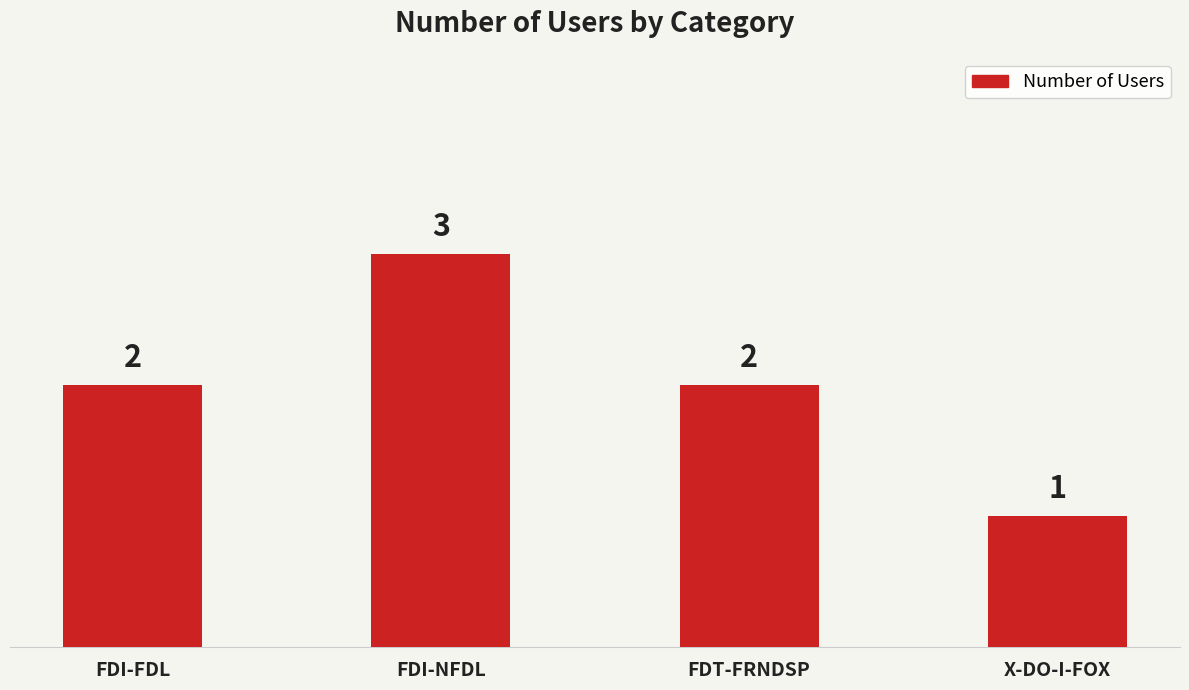

What is the label of the 2nd bar from the left?

FDI-NFDL